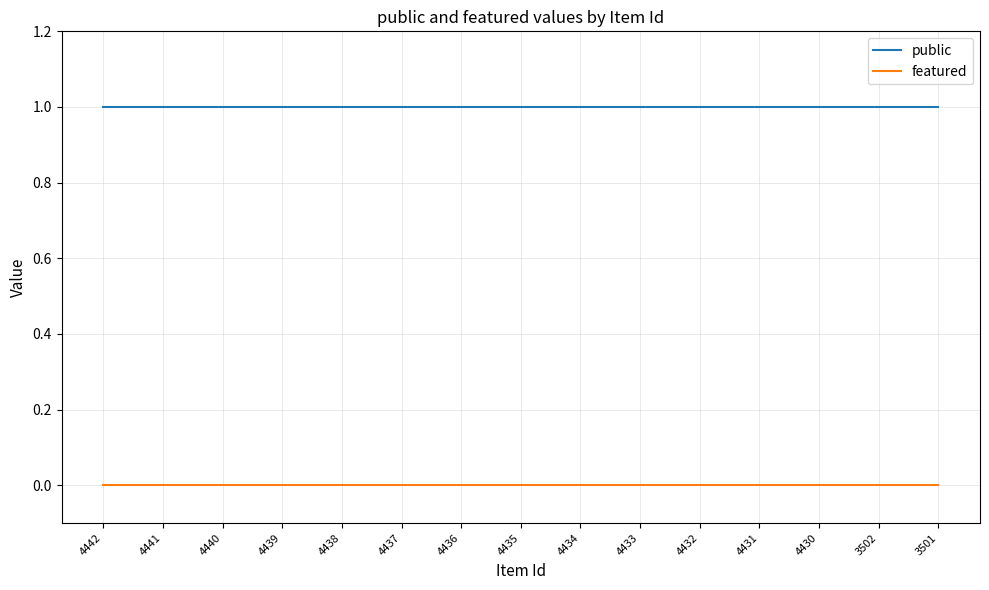

List the series in order of their overall mean, lowest first.

featured, public